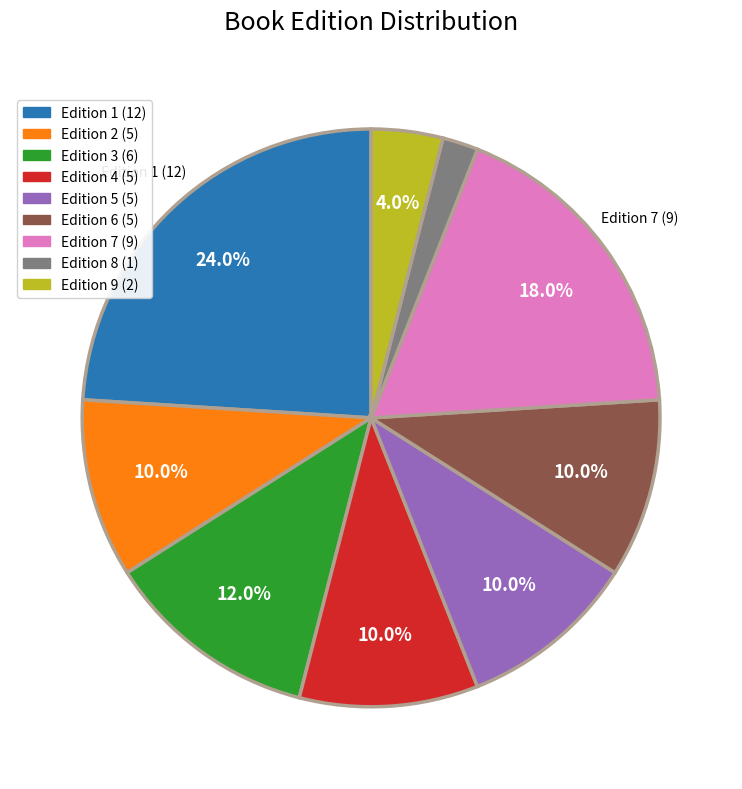

Is Edition 4 the majority of the pie?

No